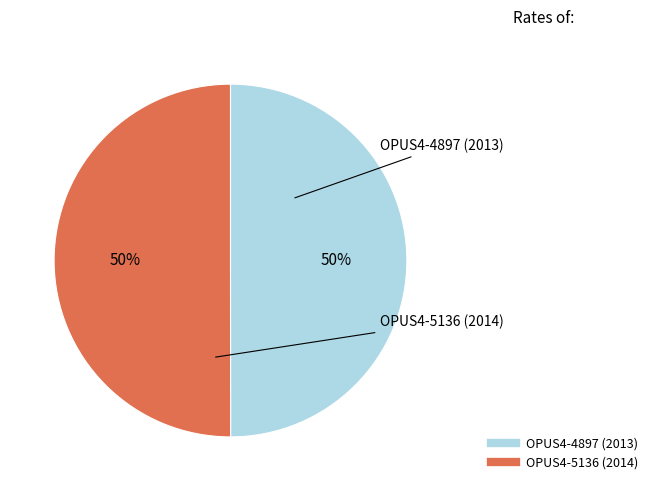

How many segments does this pie chart have?

2